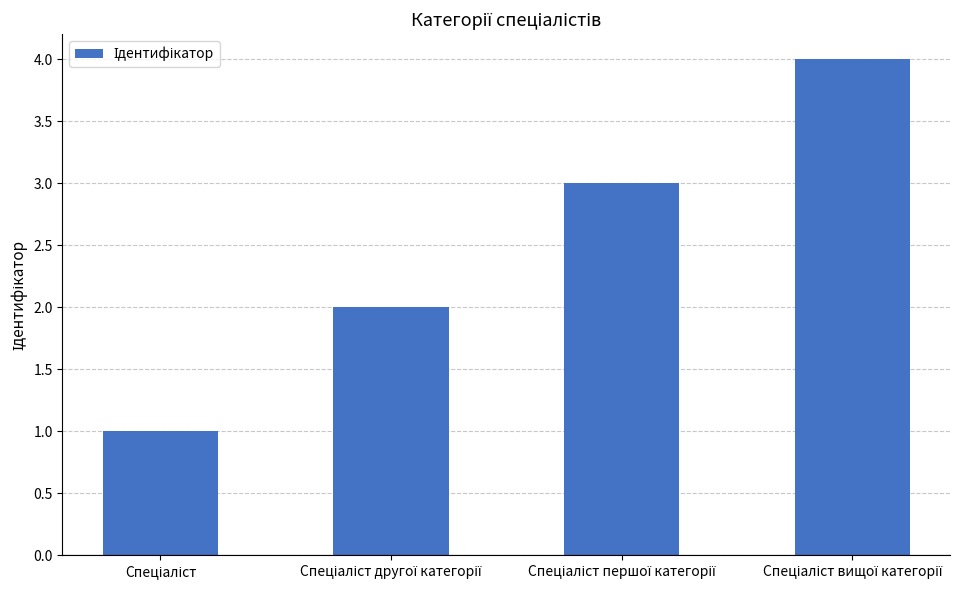

What is the sum of all values?

10